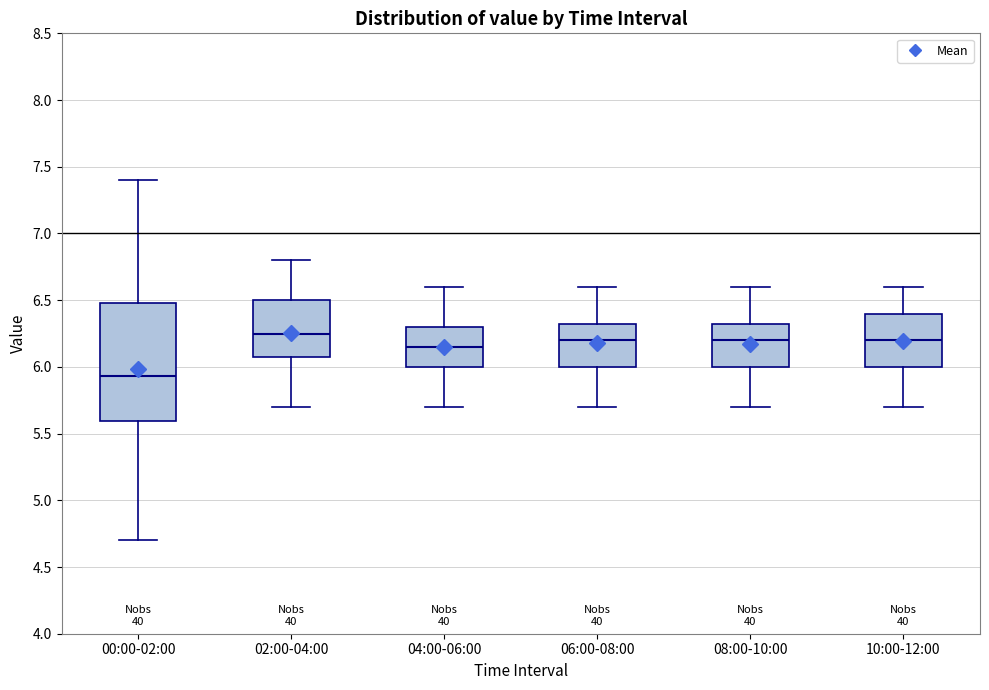

Reading left to right, transcribe this box plot: for each box, give where its median line is, the range the box spans, and where its two whiskers end, as read against the y-axis. The values are not printed on the chart, so give them approximately, as read against the axis.

00:00-02:00: median 5.95, box 5.60 to 6.50, whiskers 4.70 to 7.40
02:00-04:00: median 6.25, box 6.10 to 6.50, whiskers 5.70 to 6.80
04:00-06:00: median 6.15, box 6.00 to 6.30, whiskers 5.70 to 6.60
06:00-08:00: median 6.20, box 6.00 to 6.35, whiskers 5.70 to 6.60
08:00-10:00: median 6.20, box 6.00 to 6.35, whiskers 5.70 to 6.60
10:00-12:00: median 6.20, box 6.00 to 6.40, whiskers 5.70 to 6.60